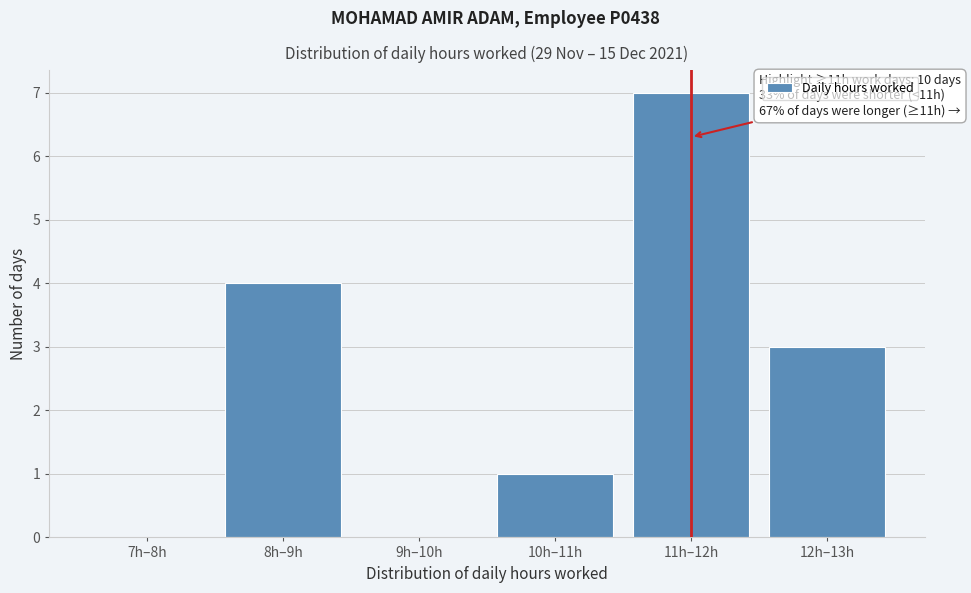

Reading right to left, transcribe all the data shown in this chart.

12h–13h=3	11h–12h=7	10h–11h=1	9h–10h=0	8h–9h=4	7h–8h=0